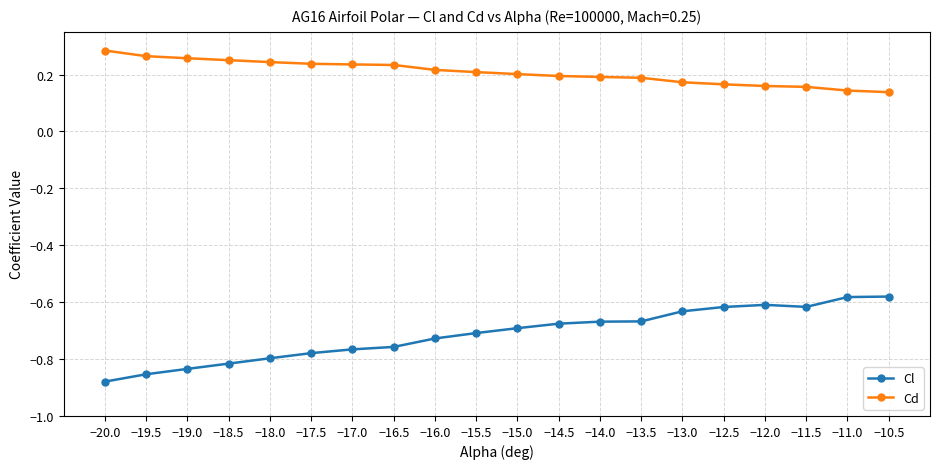

Which series has the widest spread of values?

Cl